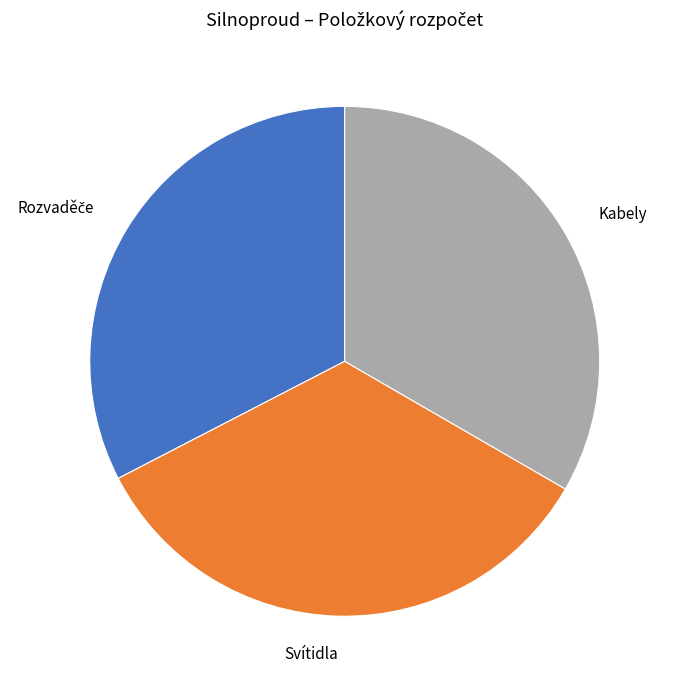

What is the ratio of the value at Kabely to the value at Svítidla?

1.0